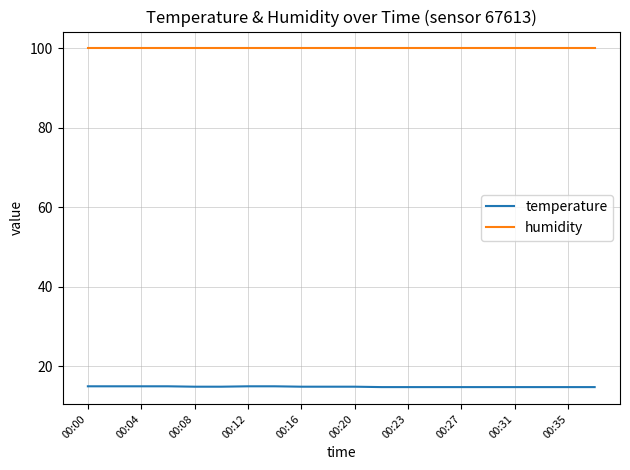

What are all the series names shown in the legend?

temperature, humidity